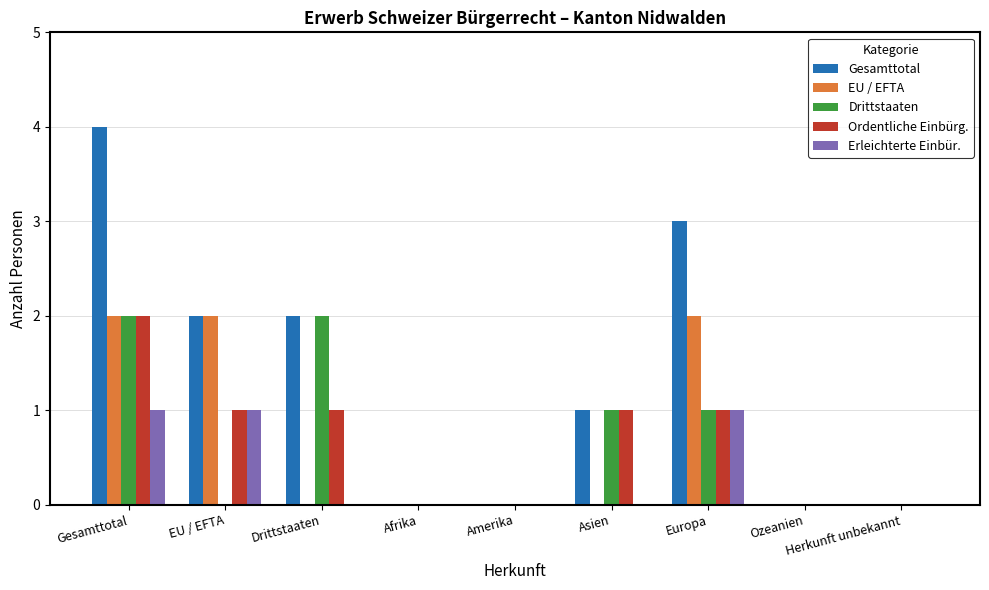

The value of Erleichterte Einbür. at Drittstaaten is 0. True or false?

True